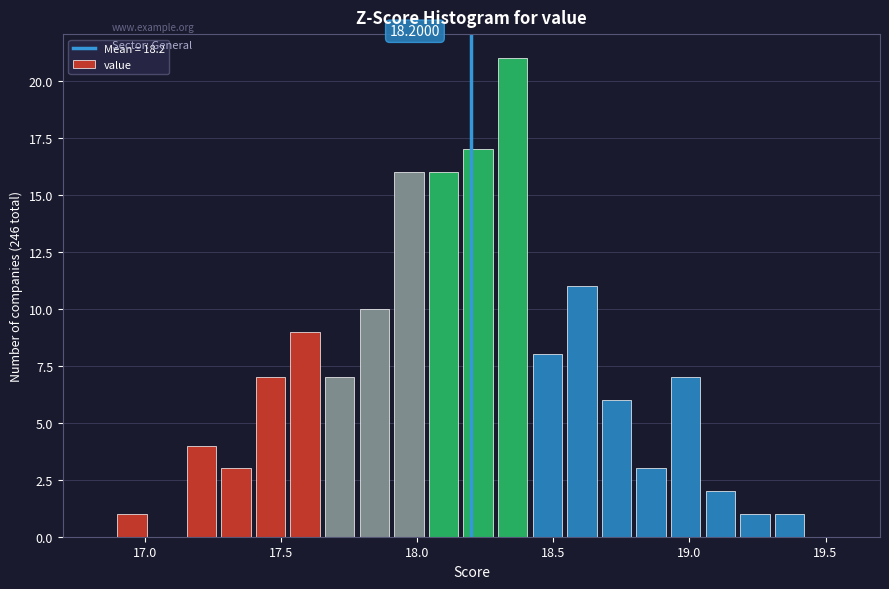

Read against the x-axis, roughly where is the centre of the tallest bar?

18.35